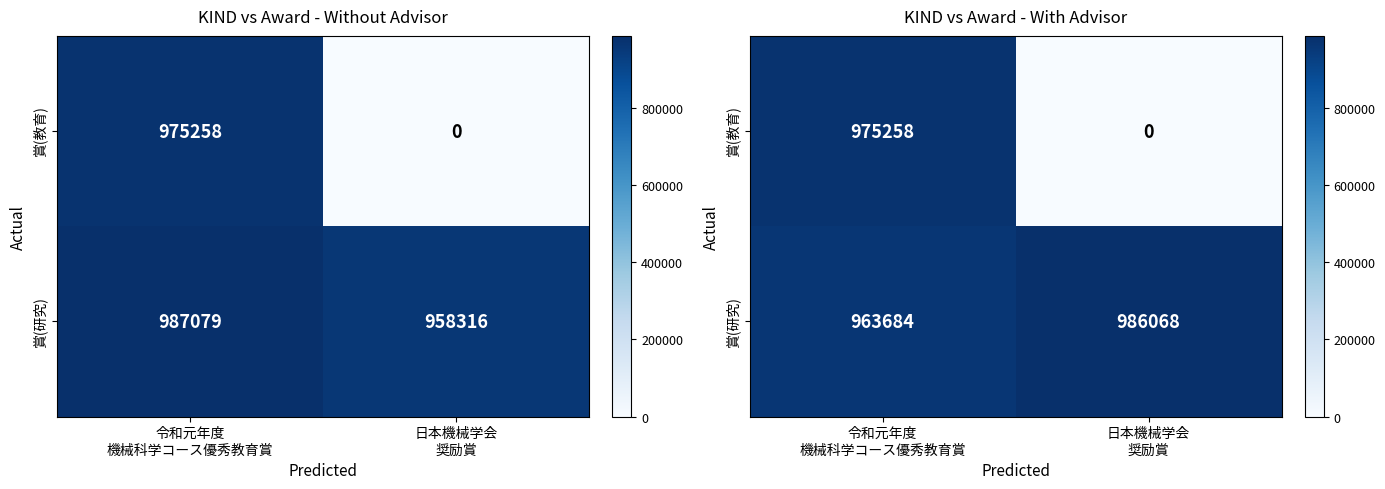

At how many categories does at least one series exceed 493450?

2